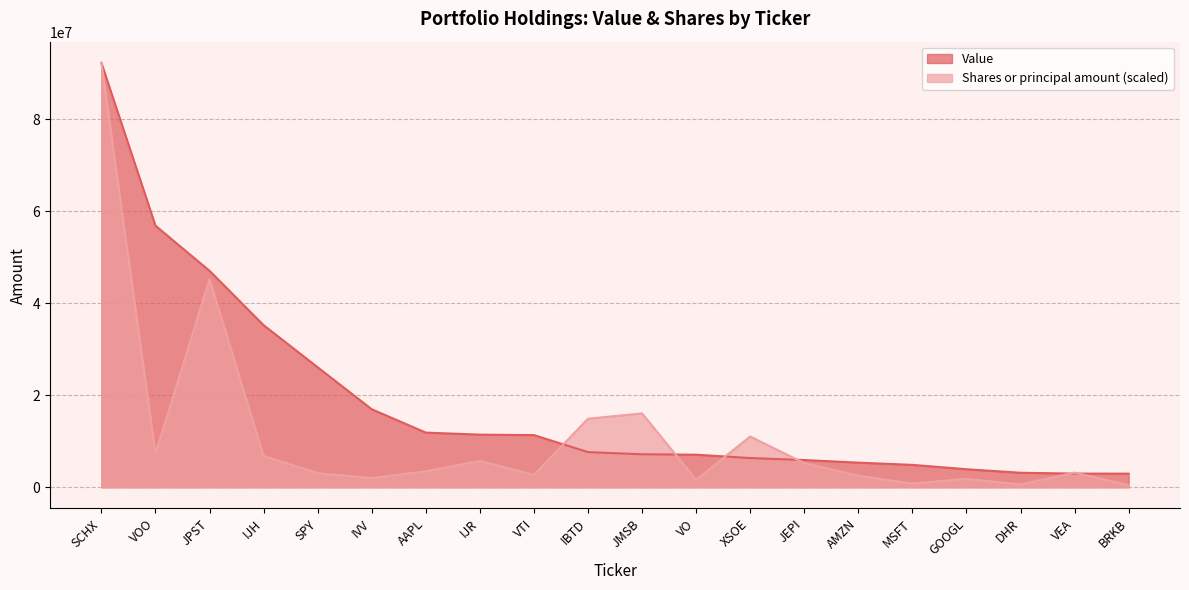

What are all the series names shown in the legend?

Value, Shares or principal amount (scaled)